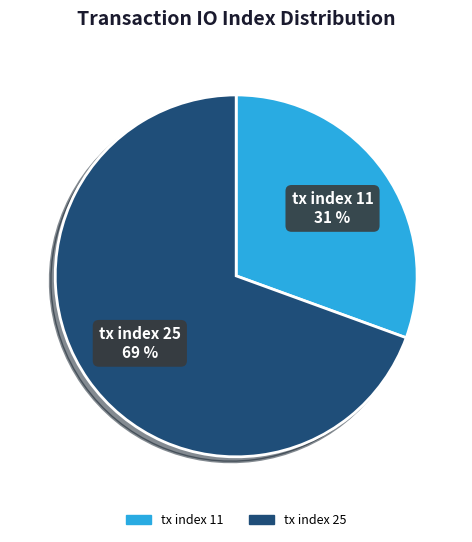

Between tx index 11 and tx index 25, which is larger?

tx index 25